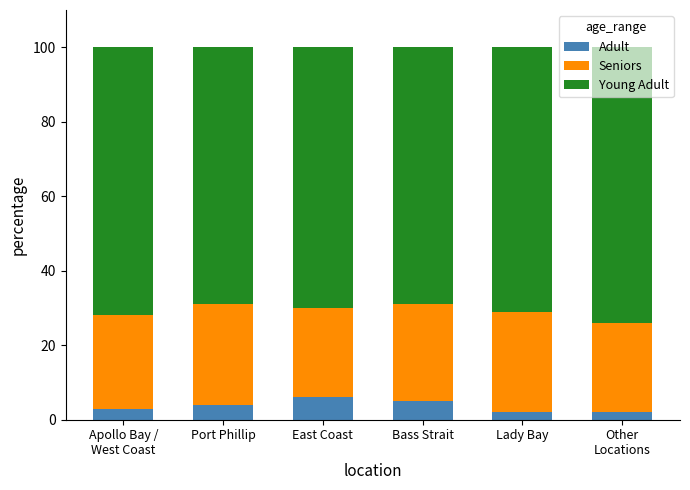

What is the value of the Adult bar at the 2nd from the left?

4